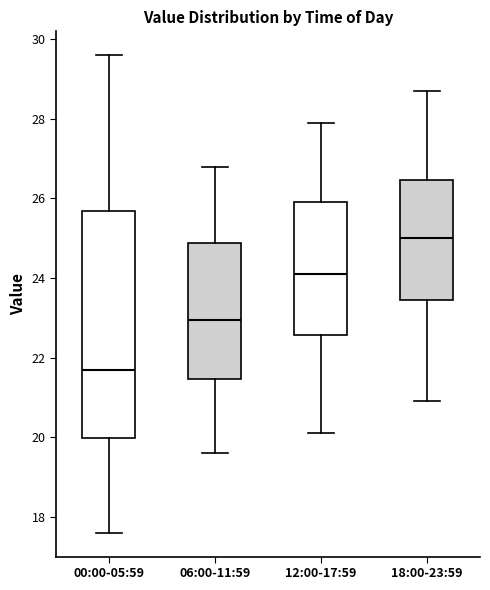

Reading left to right, transcribe this box plot: for each box, give where its median line is, the range the box spans, and where its two whiskers end, as read against the y-axis. The values are not printed on the chart, so give them approximately, as read against the axis.

00:00-05:59: median 21.8, box 20.0 to 25.6, whiskers 17.6 to 29.6
06:00-11:59: median 23.0, box 21.4 to 24.8, whiskers 19.6 to 26.8
12:00-17:59: median 24.2, box 22.6 to 26.0, whiskers 20.2 to 28.0
18:00-23:59: median 25.0, box 23.4 to 26.4, whiskers 21.0 to 28.8